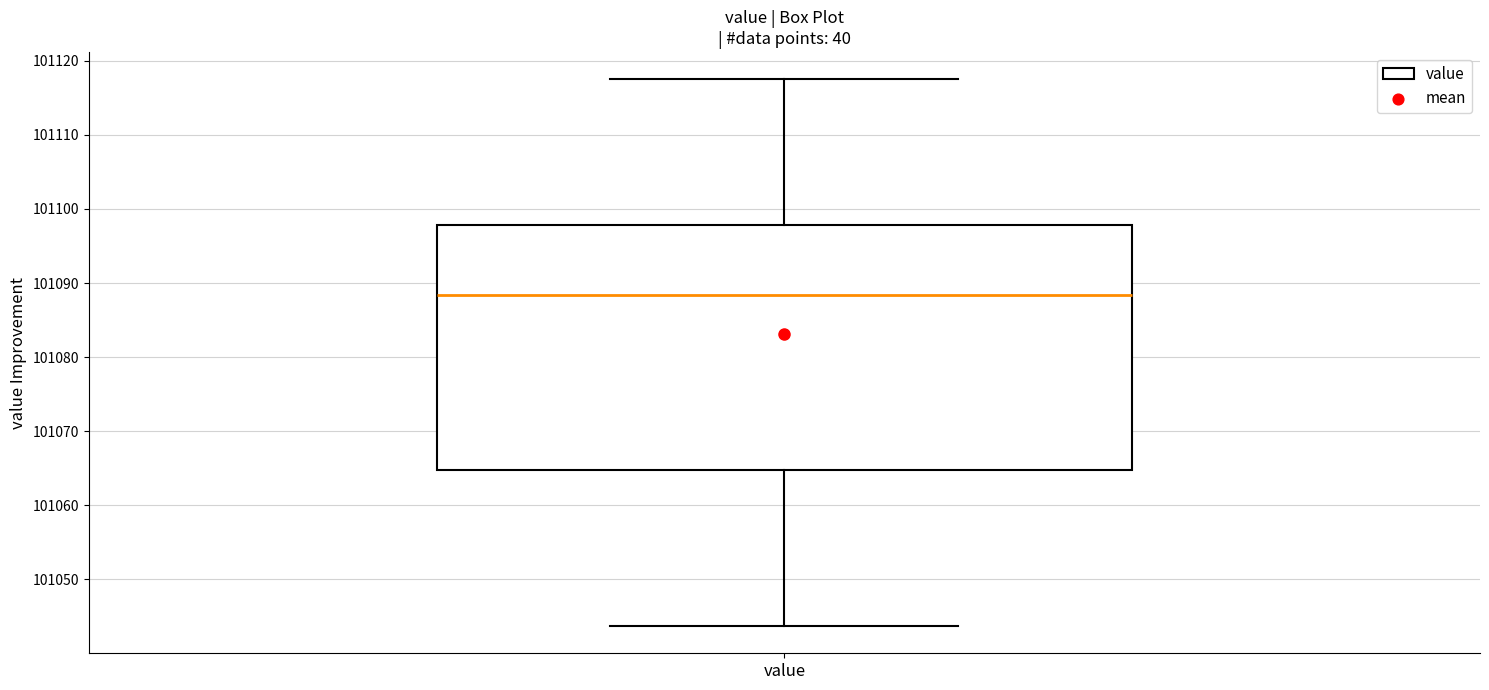

Read this box plot against the y-axis: the position of the median line, the range covered by the box, and the ends of both whiskers. The values are not printed on the chart, so give them approximately, as read against the axis.

median 101088, box 101065 to 101098, whiskers 101044 to 101118